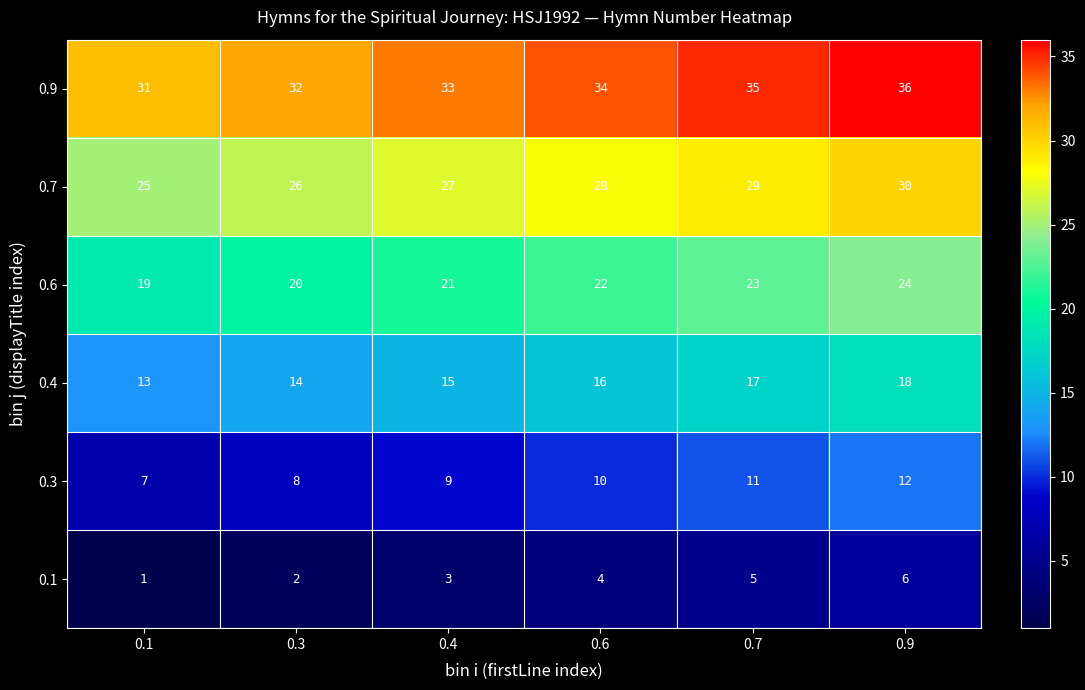

Rank the series by their maximum value, from lowest to highest.

0.1, 0.3, 0.4, 0.6, 0.7, 0.9